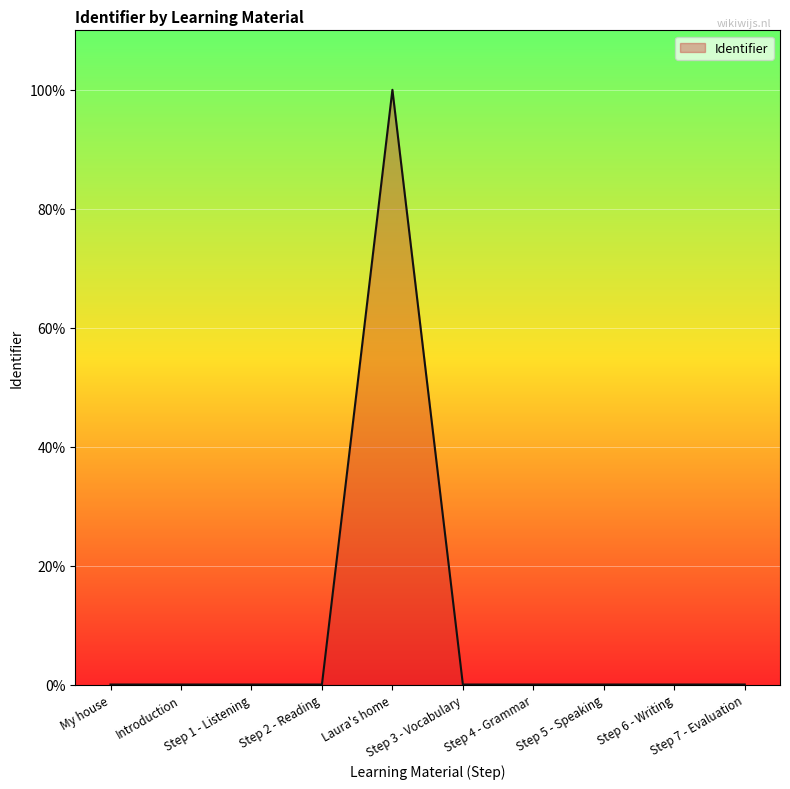

What is the greatest value displayed?

100.0